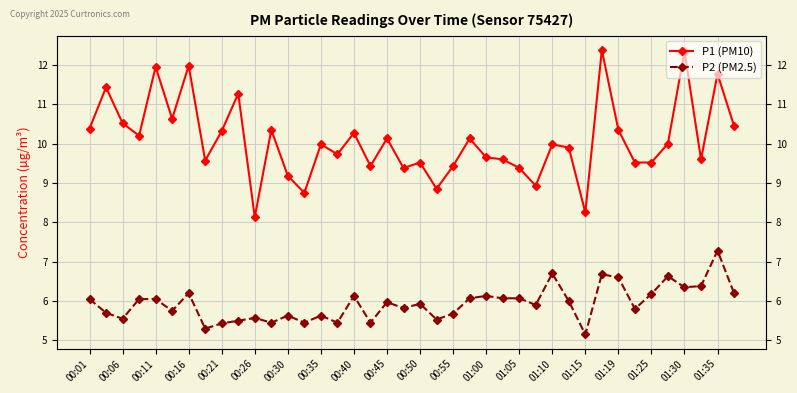

List the series in order of their peak value, lowest first.

P2 (PM2.5), P1 (PM10)